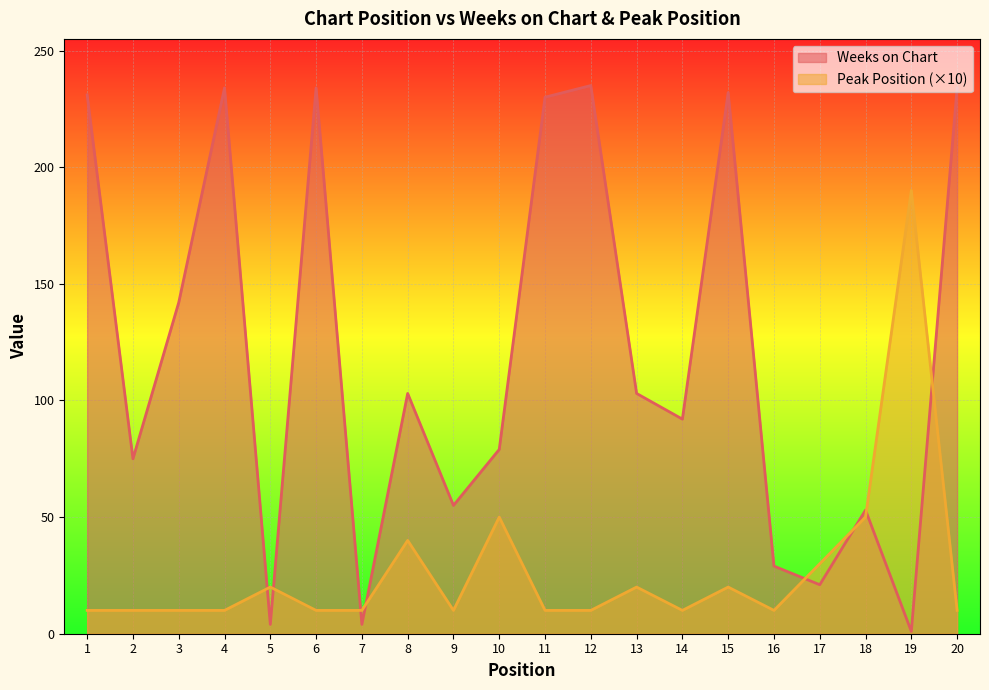

Reading left to right, what are all the values shown in this chart?

Weeks on Chart: 231	75	142	234	4	234	4	103	55	79	230	235	103	92	232	29	21	53	1	234
Peak Position: 10	10	10	10	20	10	10	40	10	50	10	10	20	10	20	10	30	50	190	10